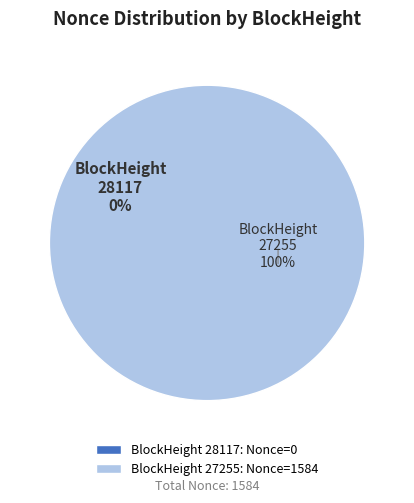

How many segments does this pie chart have?

2